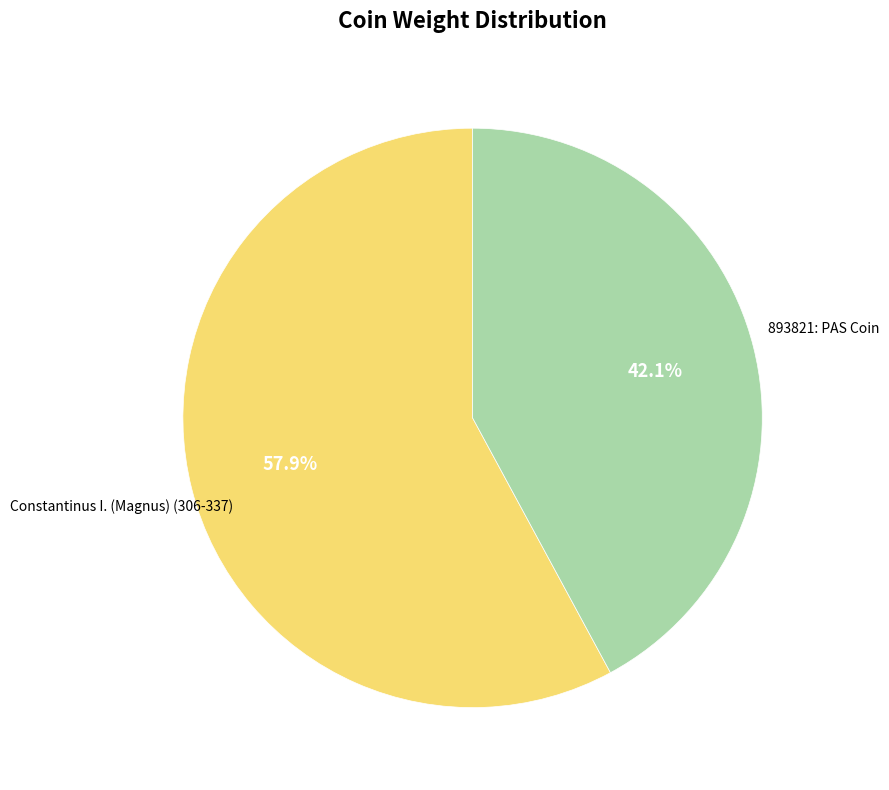

Count the number of slices in the pie.

2